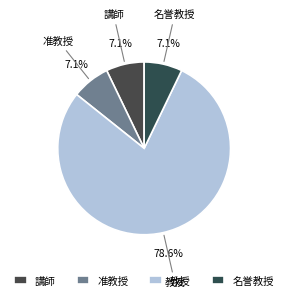

Which category has the biggest portion of the pie?

教授